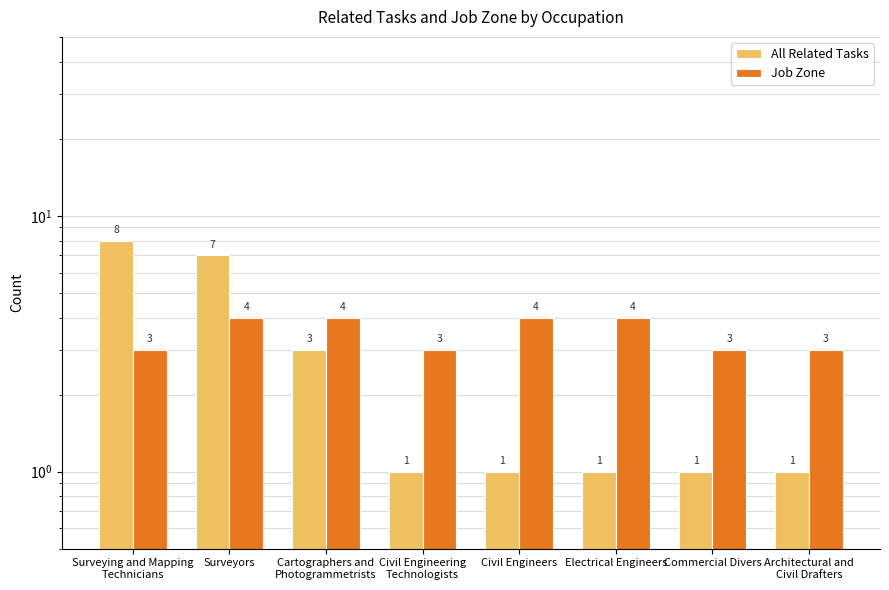

Reading left to right, list all the values displayed in this chart.

All Related Tasks: Surveying and Mapping
Technicians=8	Surveyors=7	Cartographers and
Photogrammetrists=3	Civil Engineering
Technologists=1	Civil Engineers=1	Electrical Engineers=1	Commercial Divers=1	Architectural and
Civil Drafters=1
Job Zone: Surveying and Mapping
Technicians=3	Surveyors=4	Cartographers and
Photogrammetrists=4	Civil Engineering
Technologists=3	Civil Engineers=4	Electrical Engineers=4	Commercial Divers=3	Architectural and
Civil Drafters=3